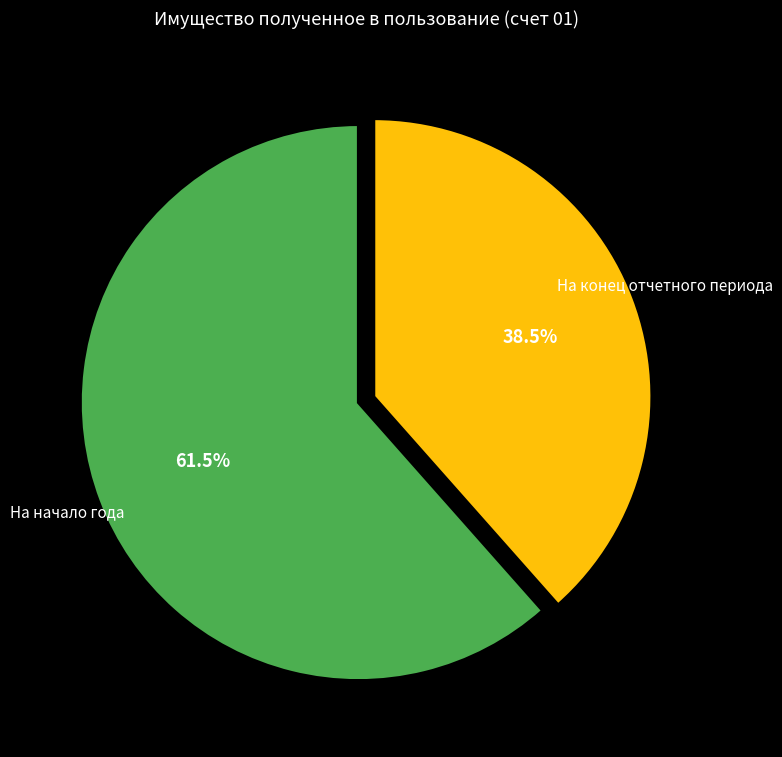

What is the largest slice in the pie chart?

На начало года